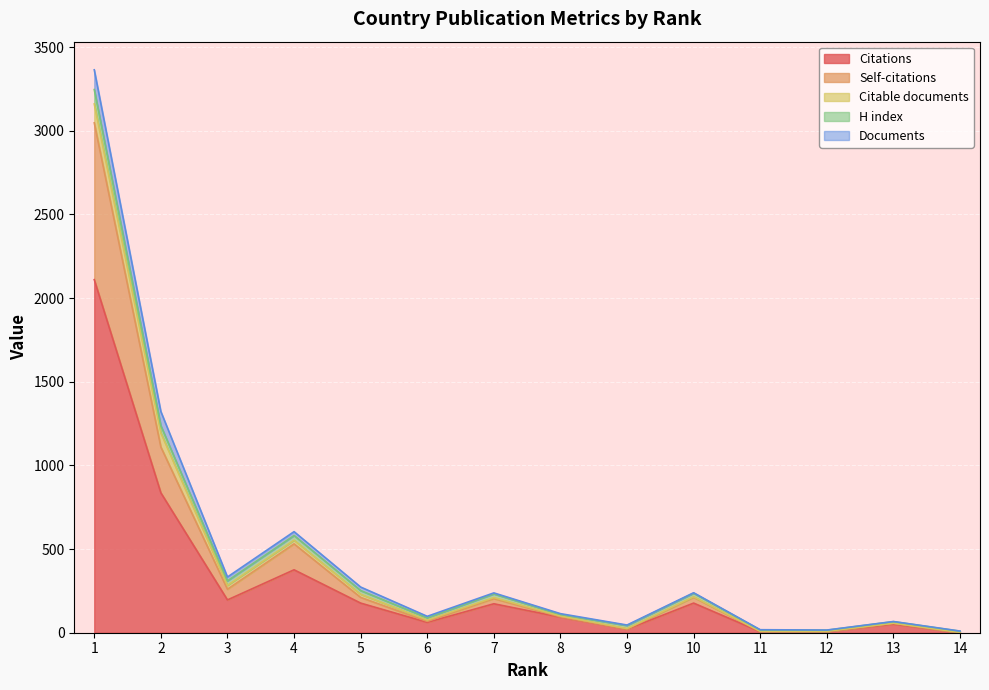

What is the difference between the maximum and minimum values in the Self-citations series?

937